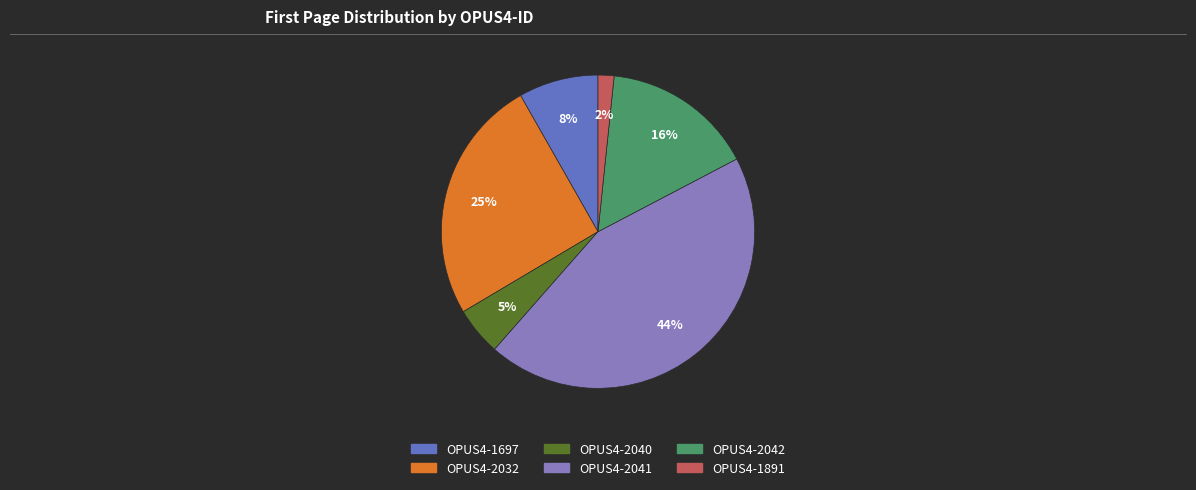

To the nearest percent, what is the average slice percentage?

17%